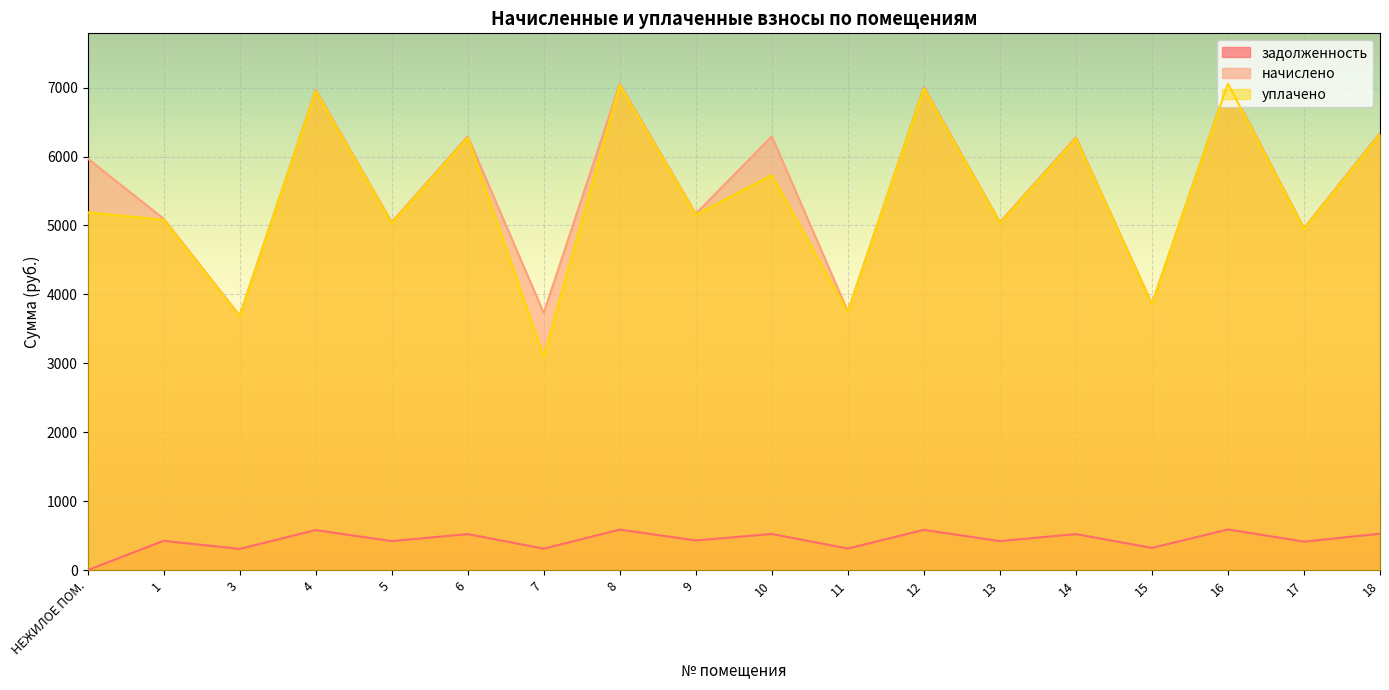

What is the value of the задолженность point at the 11th from the left?

312.9